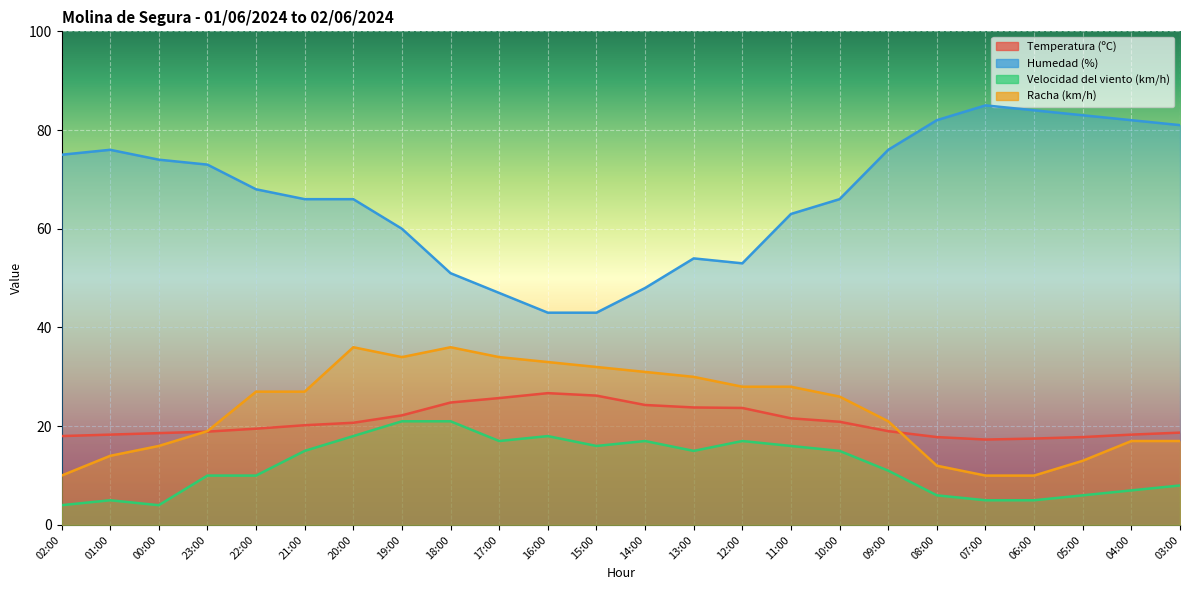

Rank the categories by Racha (km/h) value from lowest to highest.

02:00, 07:00, 06:00, 08:00, 05:00, 01:00, 00:00, 04:00, 03:00, 23:00, 09:00, 10:00, 22:00, 21:00, 12:00, 11:00, 13:00, 14:00, 15:00, 16:00, 19:00, 17:00, 20:00, 18:00